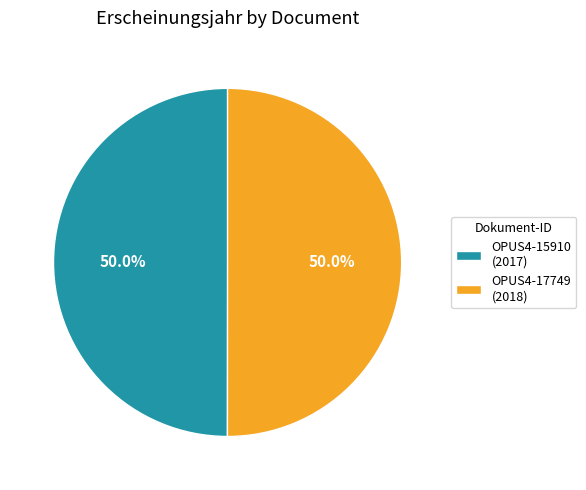

Do OPUS4-15910 (2017) and OPUS4-17749 (2018) together represent more than half of the pie?

Yes